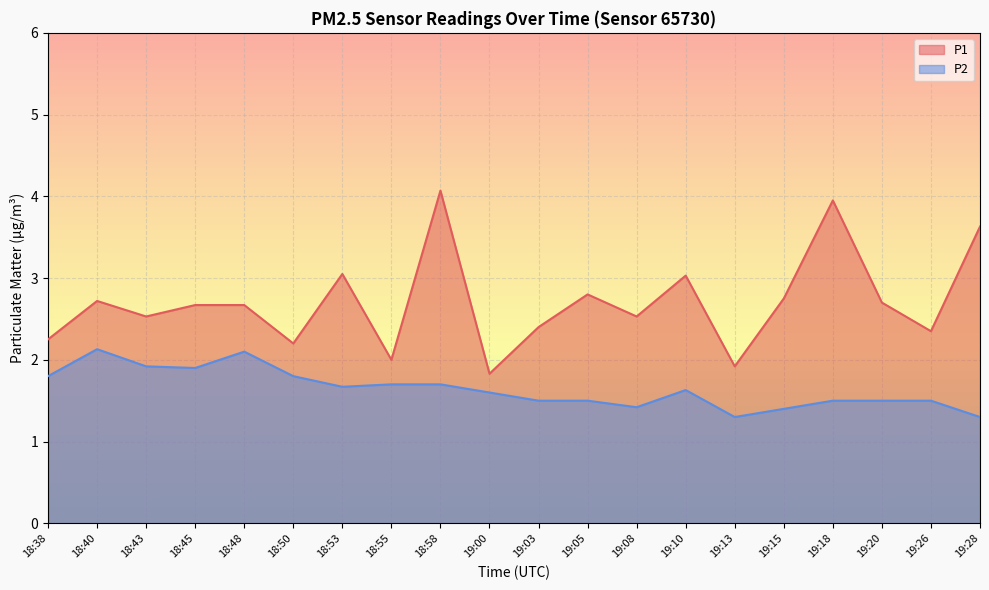

True or false: P1 has a value of 2.7 at 18:55.

False